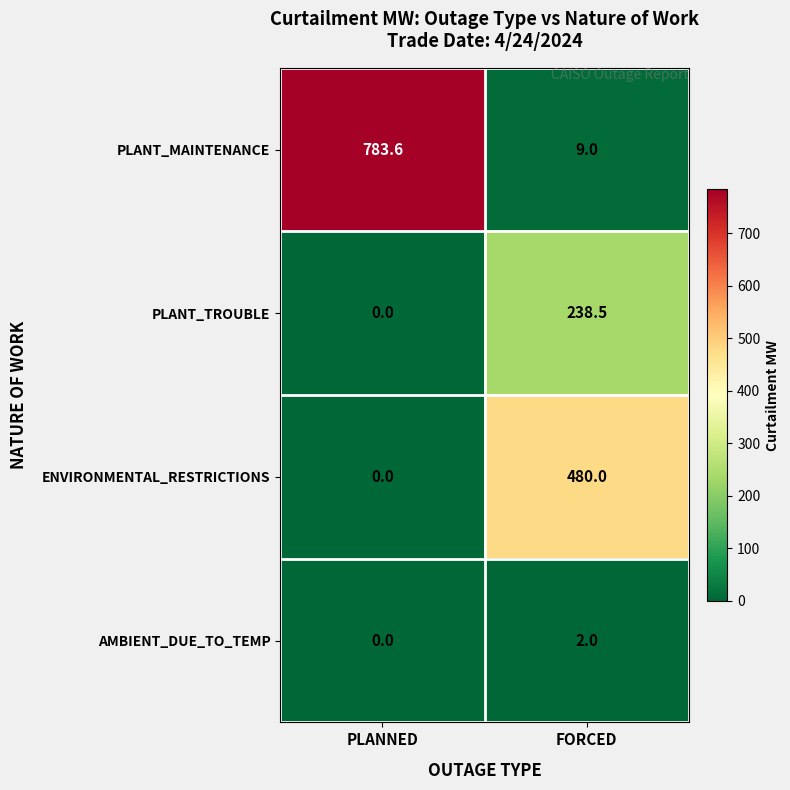

What is the spread (max minus min) of values at FORCED?

478.0